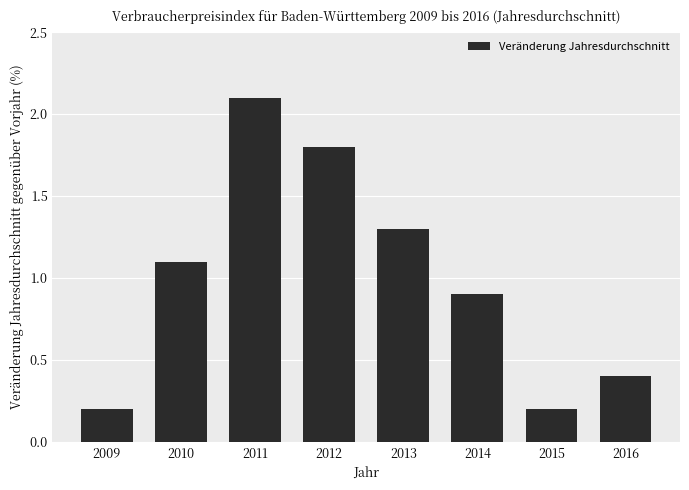

True or false: the data shows 0.7 at 2013.

False